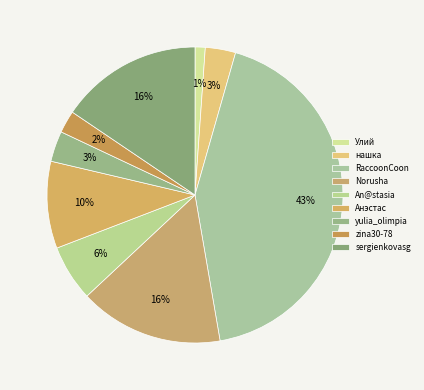

Count the number of slices in the pie.

9